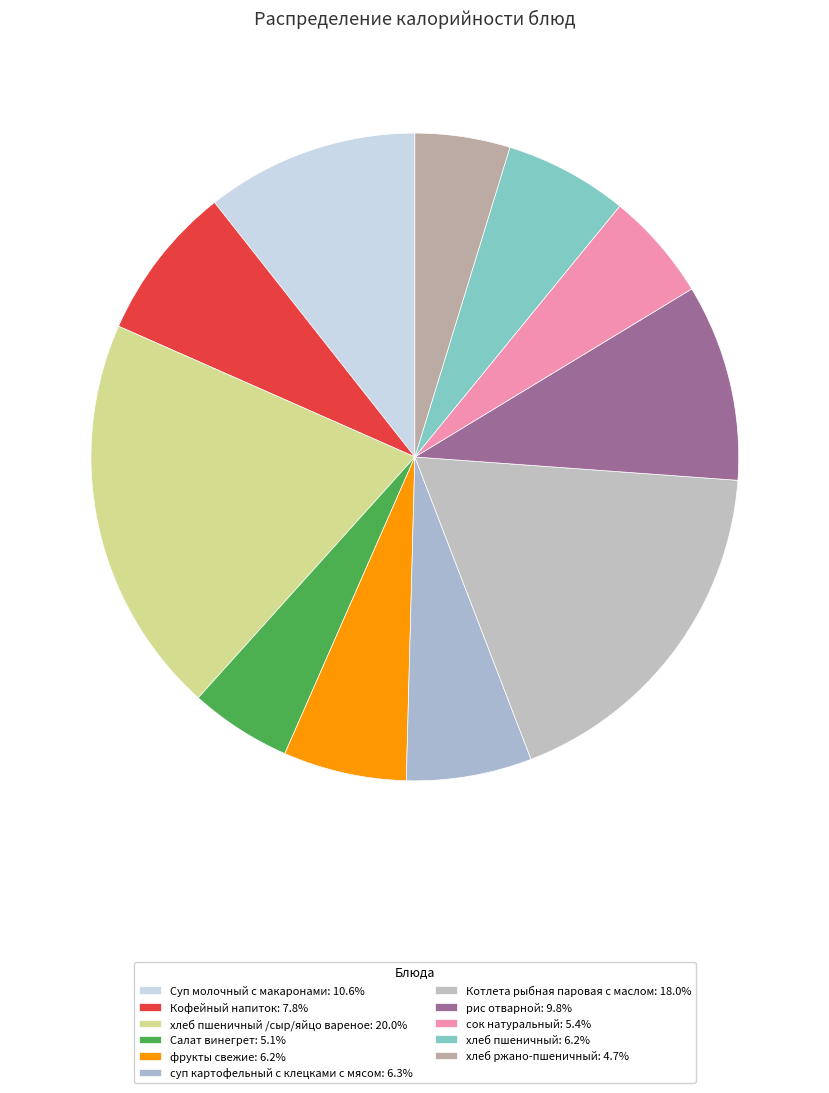

How many segments does this pie chart have?

11